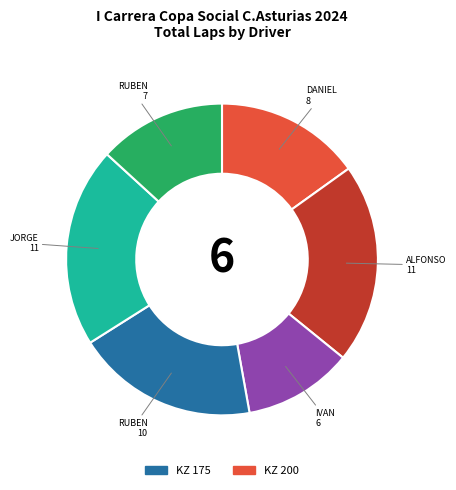

Is there any slice that represents more than half of the pie?

No